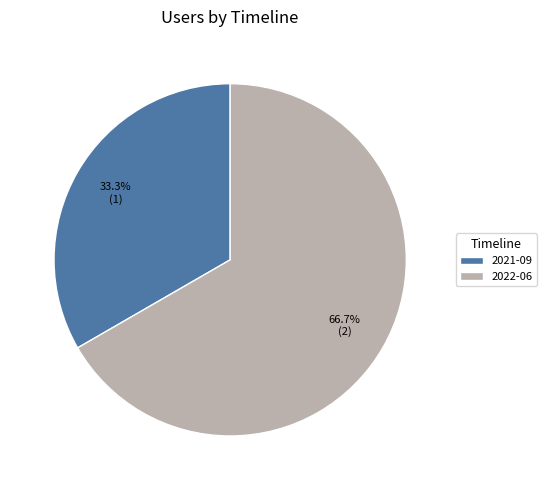

Which category accounts for the majority?

2022-06